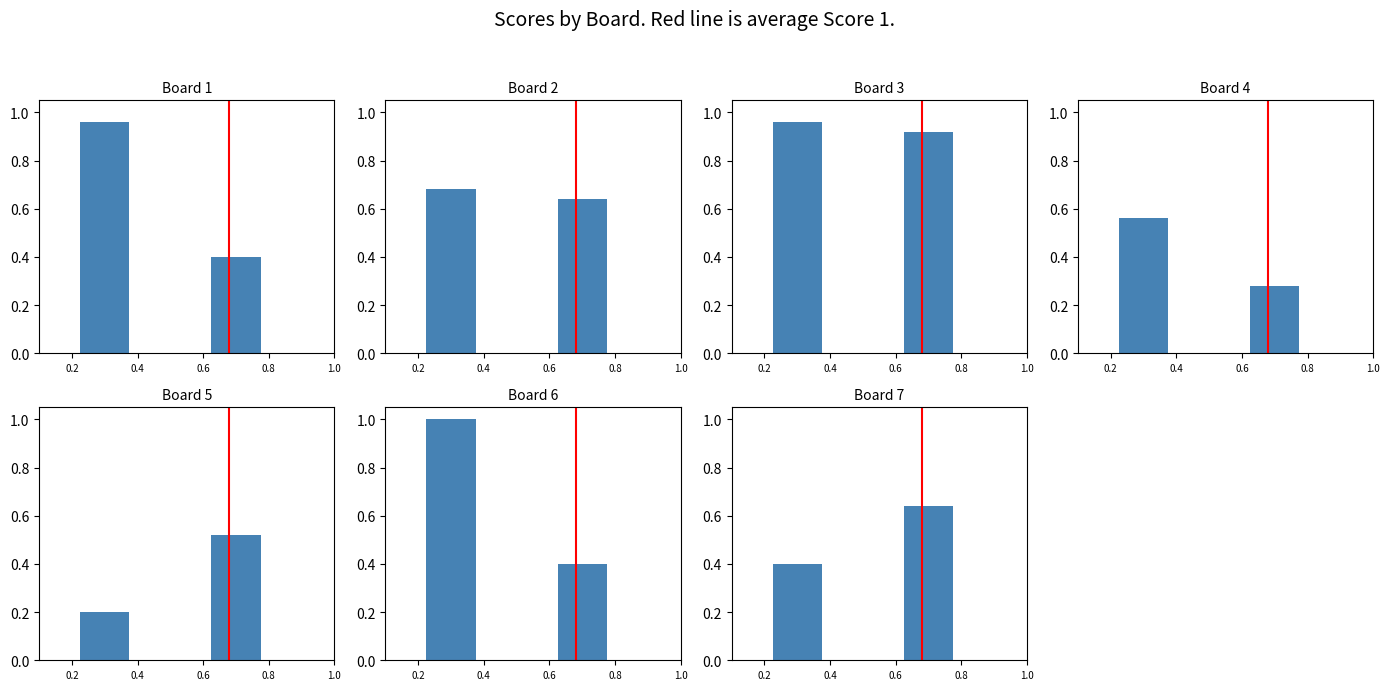

What is the change in value from 0.2 to 0.4?

-0.6